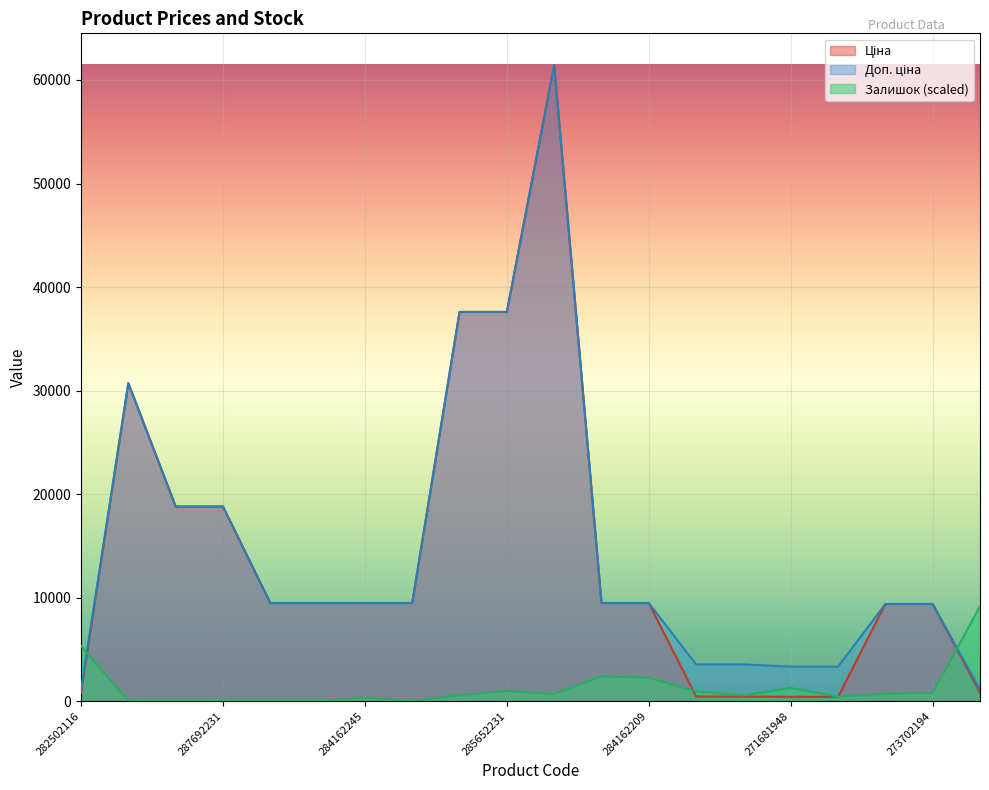

True or false: Ціна and Доп. ціна cross at least once.

False